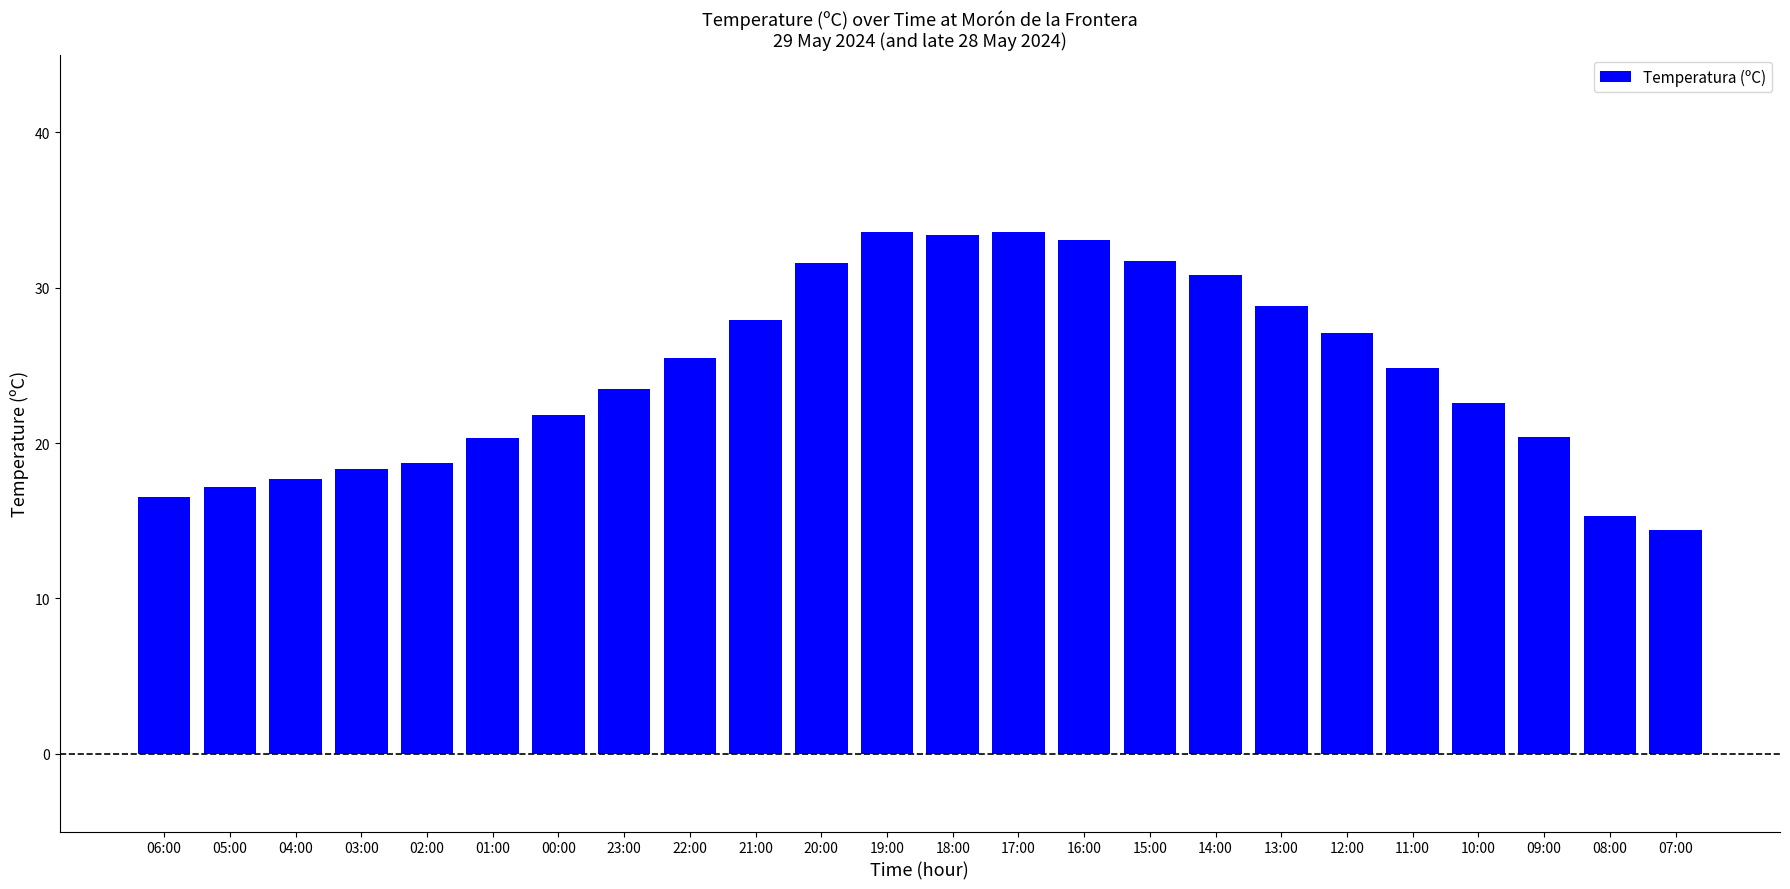

What is the greatest value displayed?

33.6